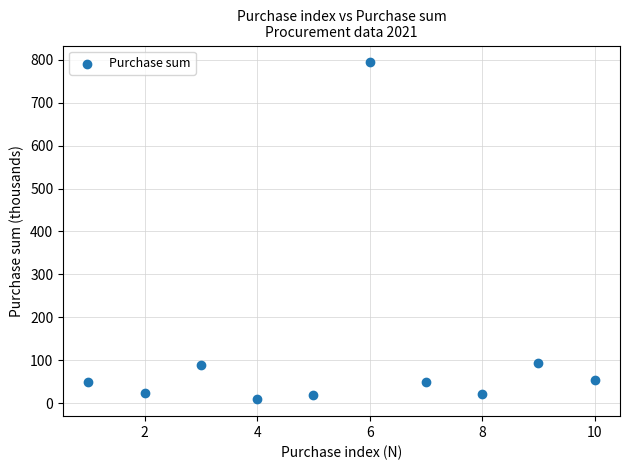

What is the range of Y values (max minus min)?

784.1